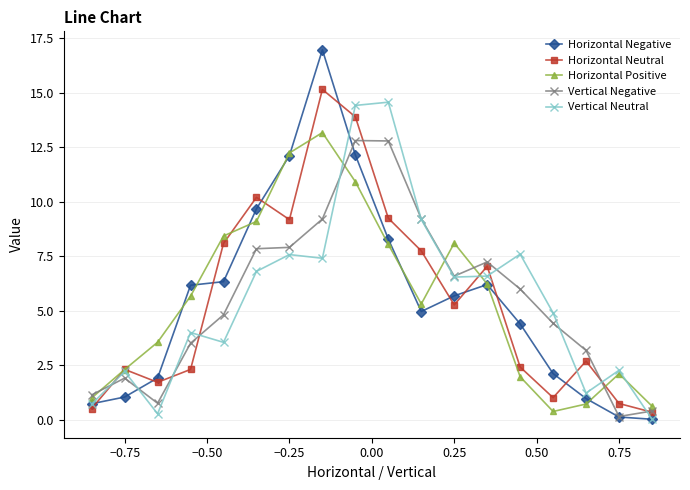

What is the lowest value of the Horizontal Positive series?

0.4